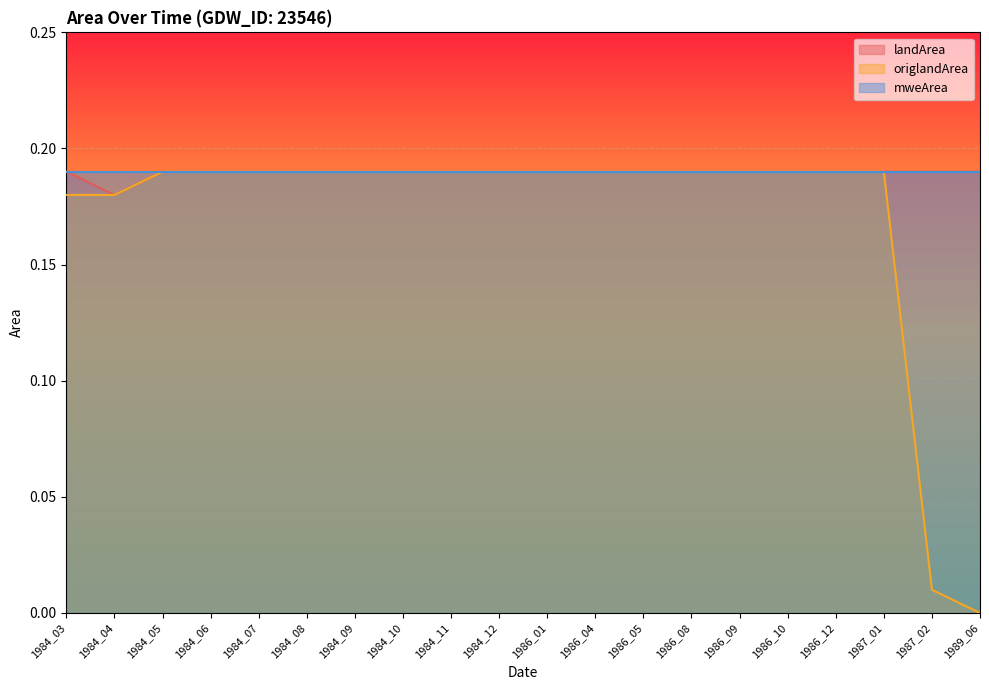

True or false: origlandArea and landArea intersect in this chart.

False